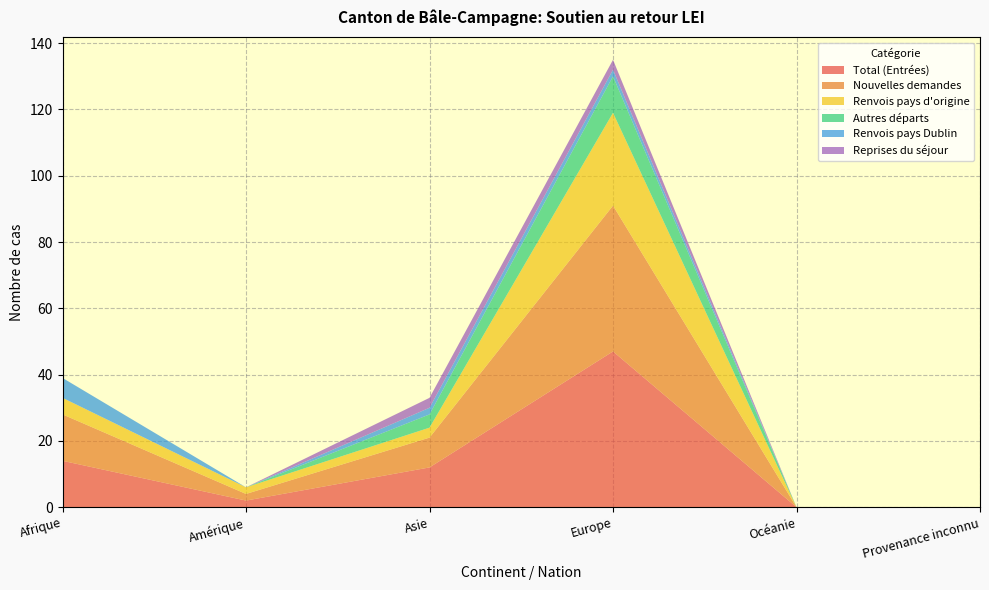

Reading right to left, list all the values displayed in this chart.

Total (Entrées): 0	0	47	12	2	14
Nouvelles demandes: 0	0	44	9	2	14
Renvois pays d'origine: 0	0	28	3	2	5
Autres départs: 0	0	11	4	0	0
Renvois pays Dublin: 0	0	2	2	0	6
Reprises du séjour: 0	0	3	3	0	0